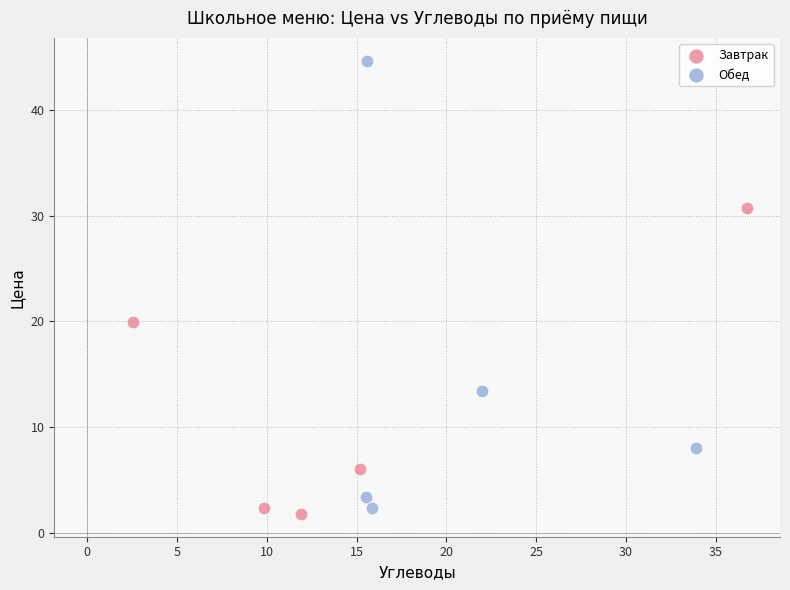

Which series has the largest Y range (max minus min)?

Обед